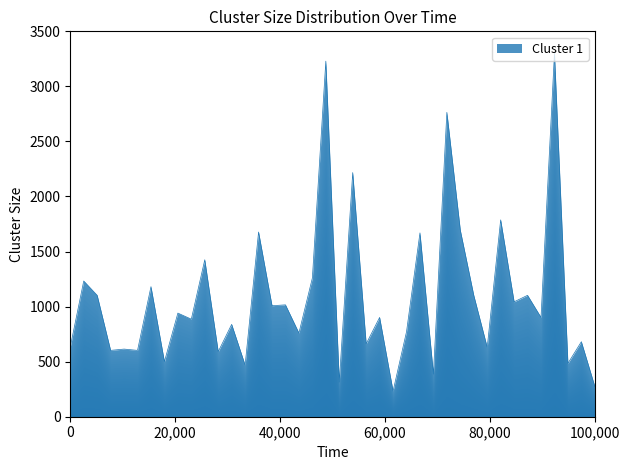

What is the difference between the maximum and minimum values?

3067.7